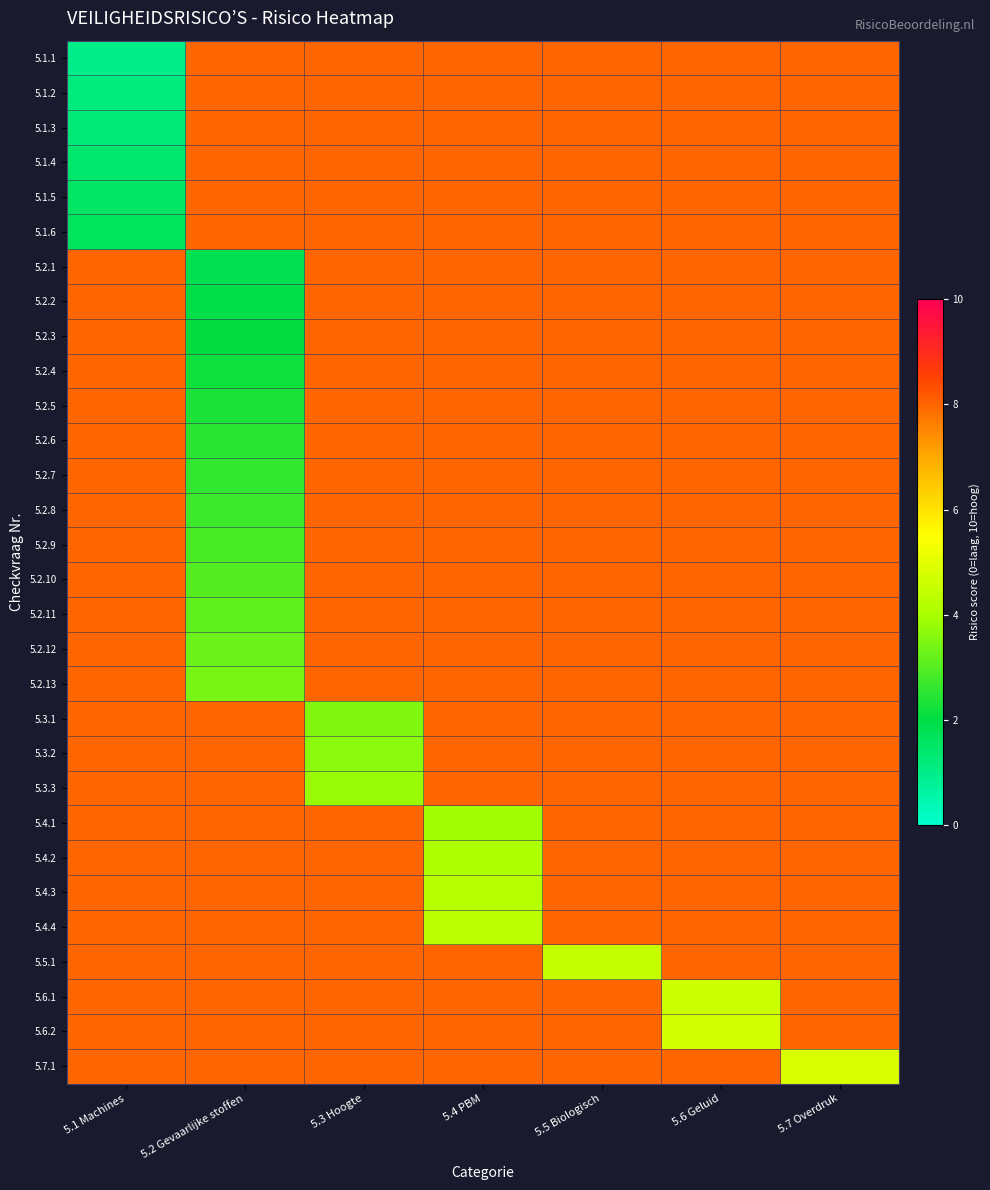

At which category does the chart reach its minimum across all series?

5.1 Machines